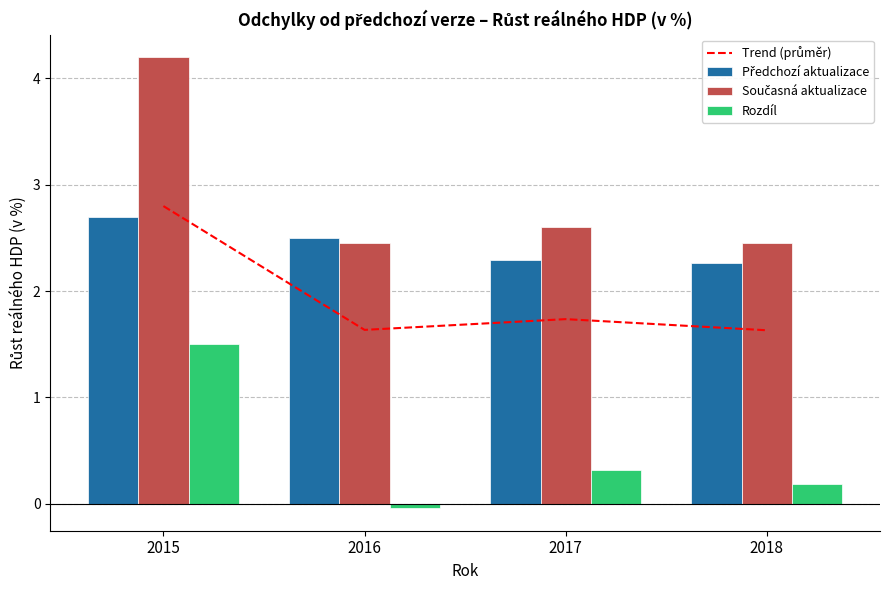

Rank the series at 2017 from lowest to highest value.

Rozdíl, Trend (průměr), Předchozí aktualizace, Současná aktualizace